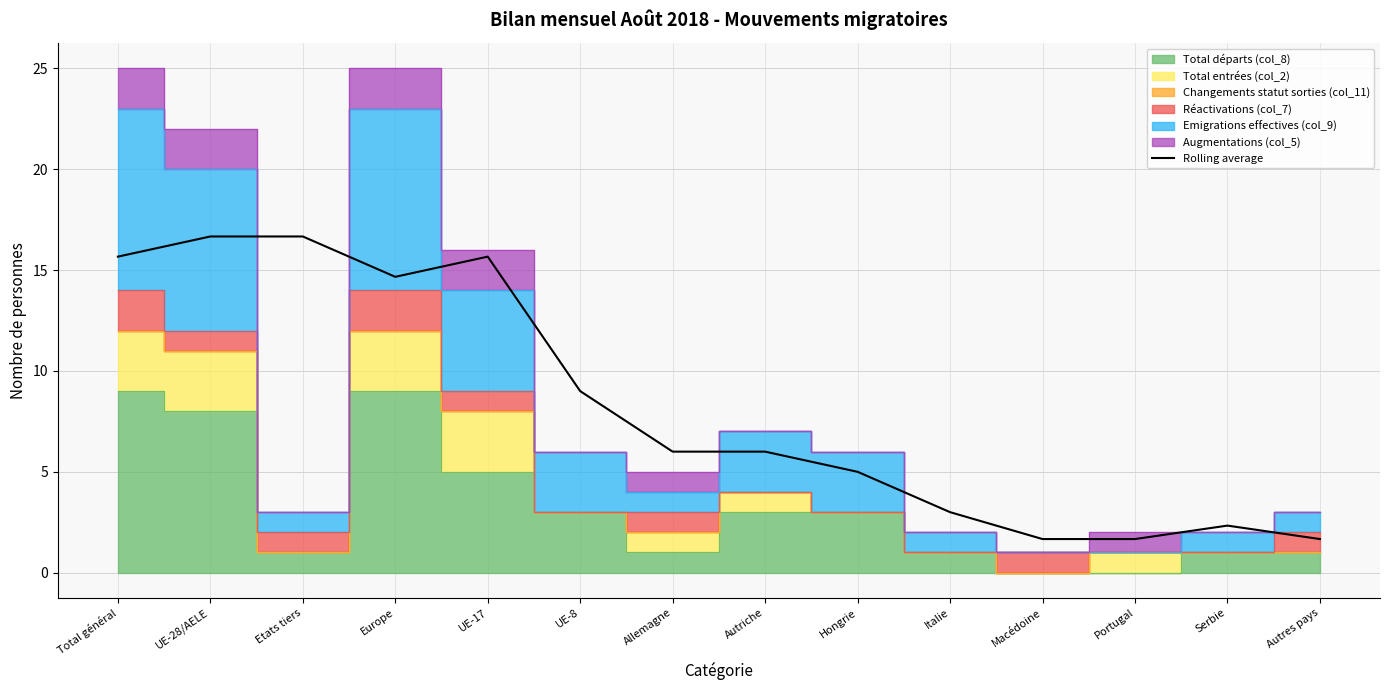

Is it true that the value at Serbie is 2.3?

True